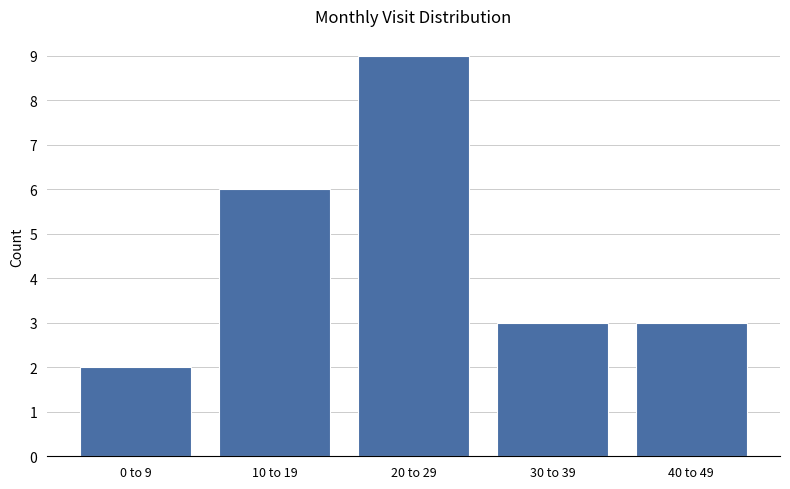

Reading left to right, extract all data points from this chart.

0 to 9=2	10 to 19=6	20 to 29=9	30 to 39=3	40 to 49=3